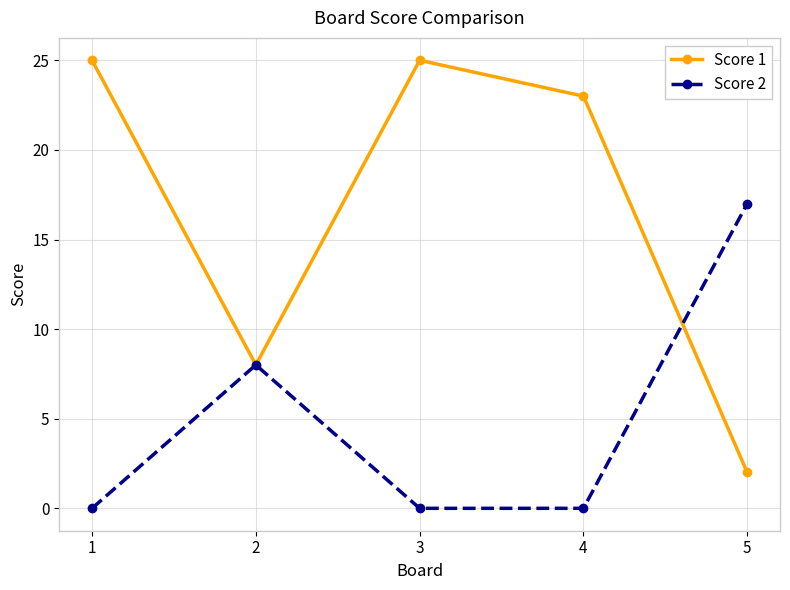

How many distinct data groups are displayed?

2